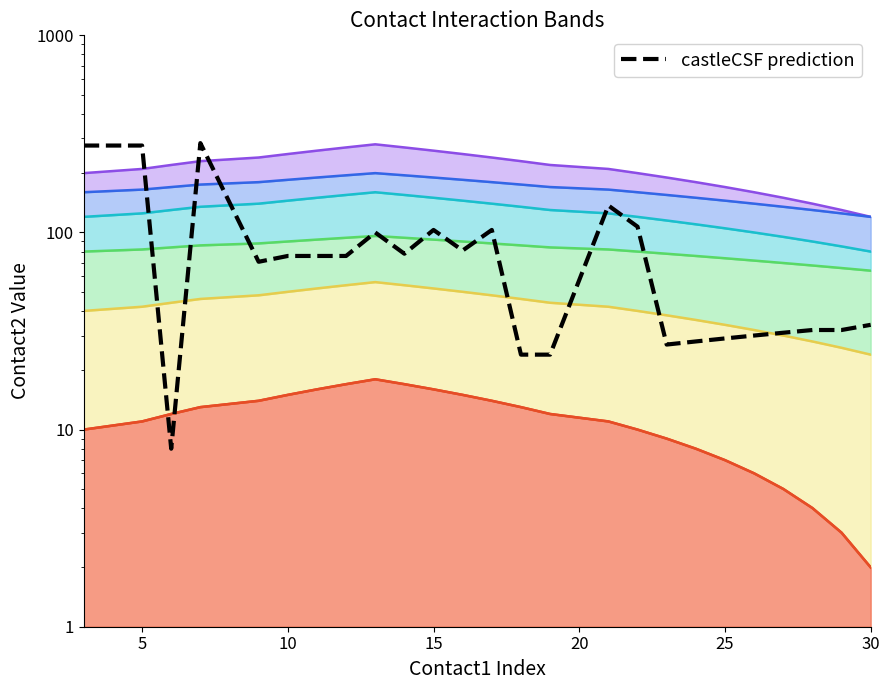

How many interior local valleys (lower than both neighbors) does the data have?

5